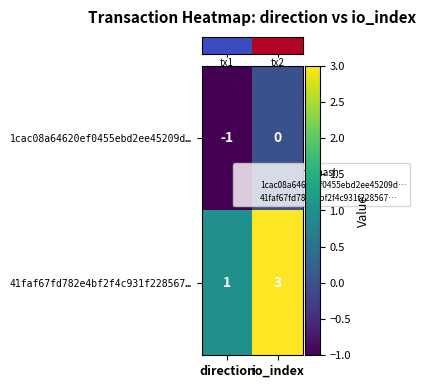

True or false: 41faf67fd782e4bf2f4c931f228567… has a value of 1 at direction.

True